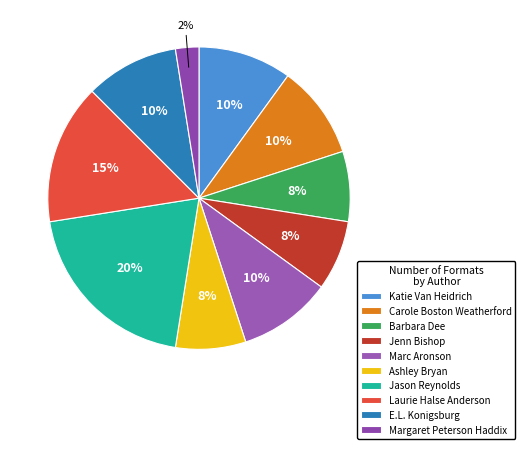

What percentage is the Jenn Bishop slice, to the nearest percent?

8%